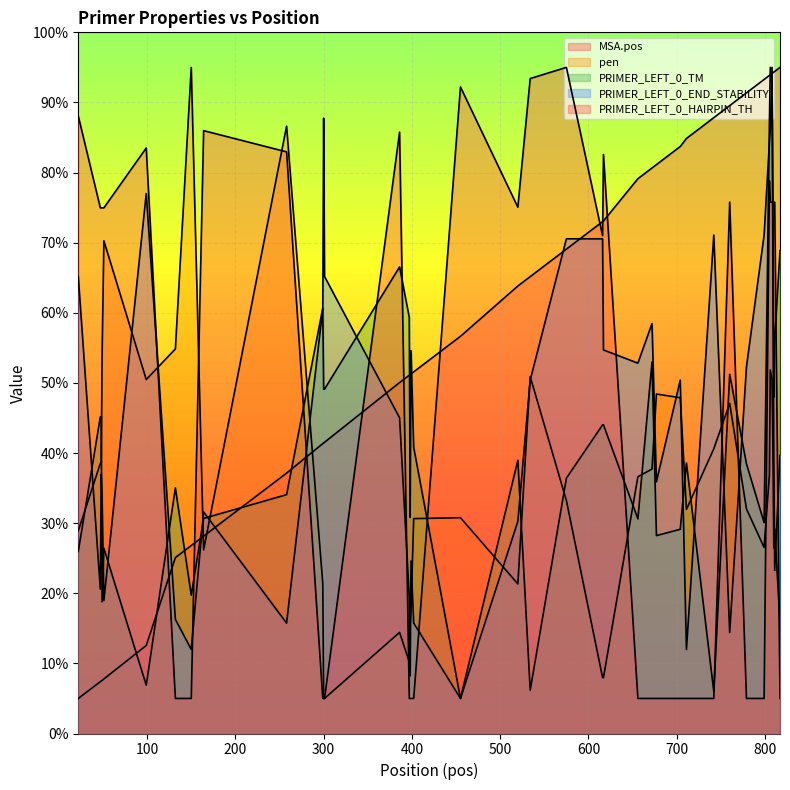

How many intersections are there between PRIMER_LEFT_0_TM and PRIMER_LEFT_0_HAIRPIN_TH?

11